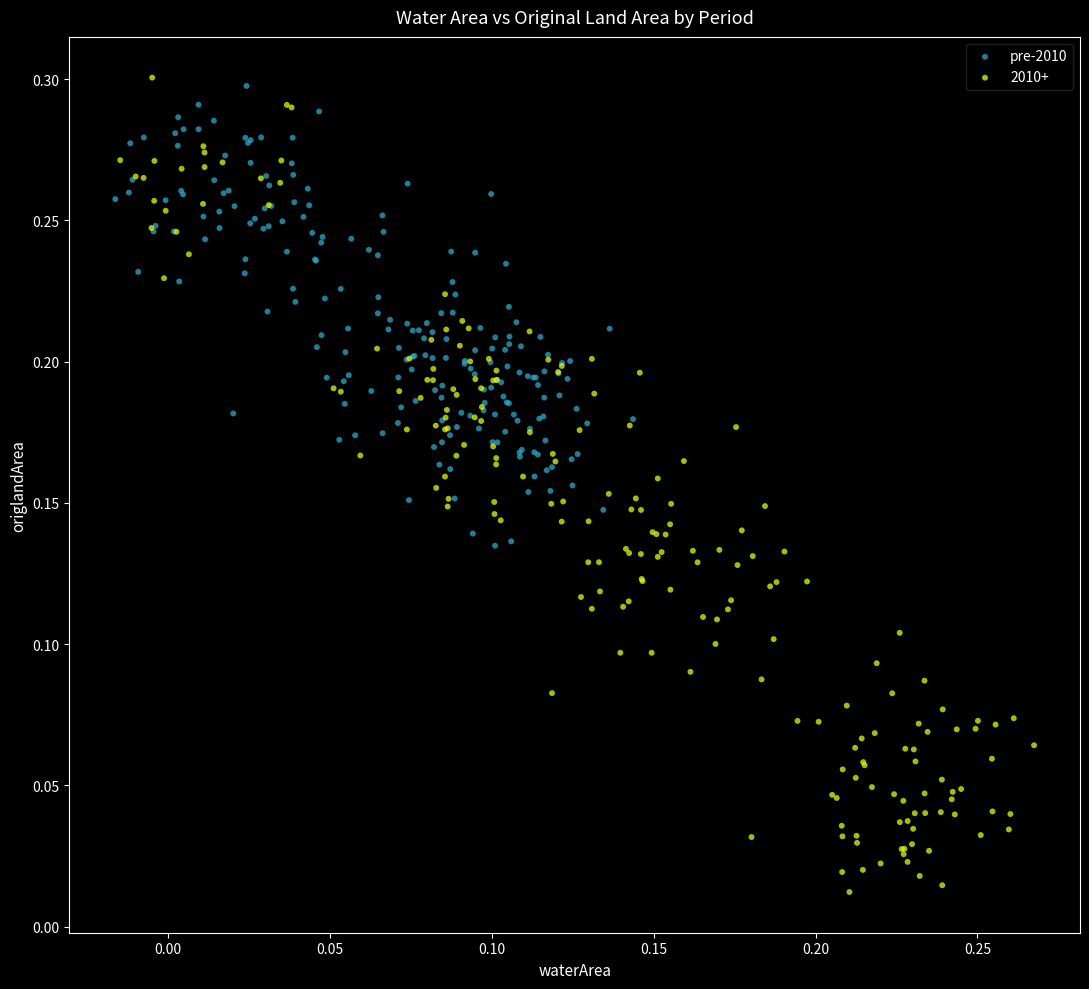

What are all the series names shown in the legend?

pre-2010, 2010+